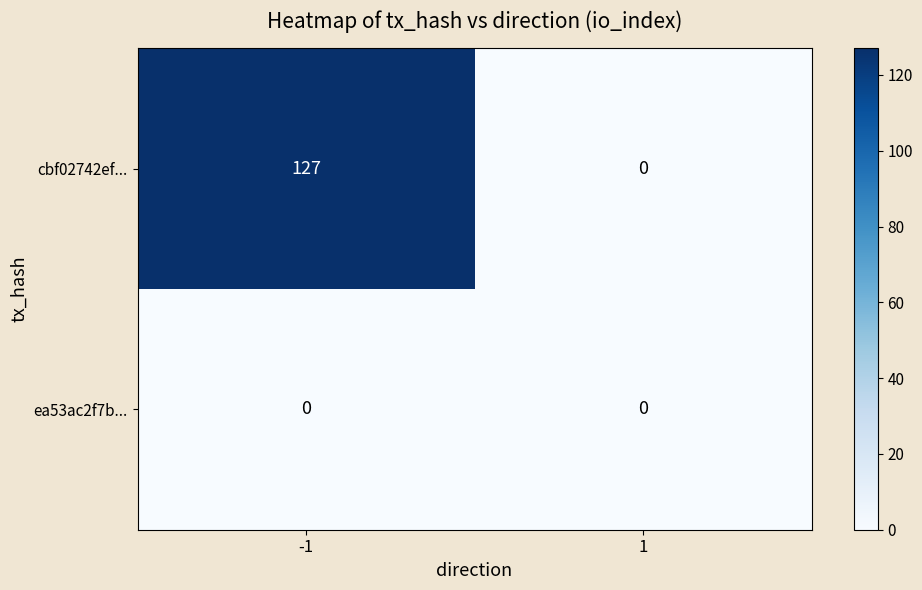

Reading left to right, extract all data points from this chart.

cbf02742ef...: -1=127	1=0
ea53ac2f7b...: -1=0	1=0